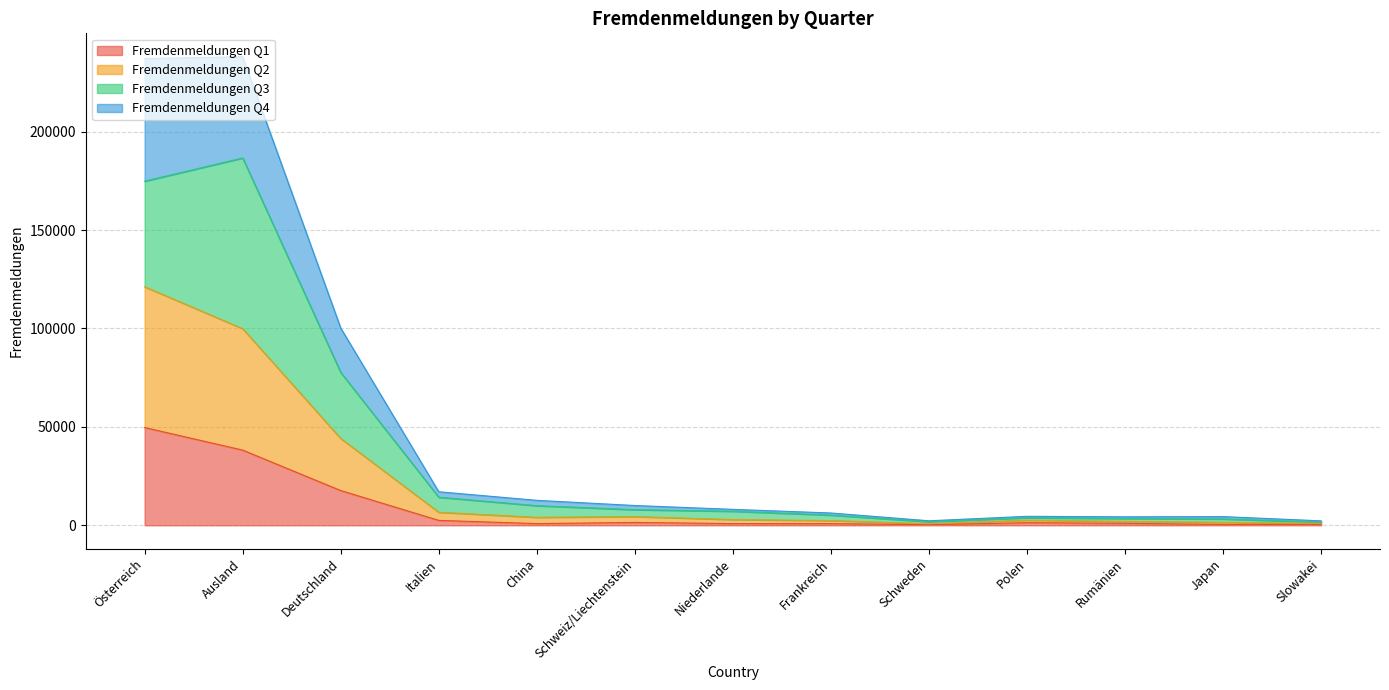

What is the total value across all series at Italien?

17043